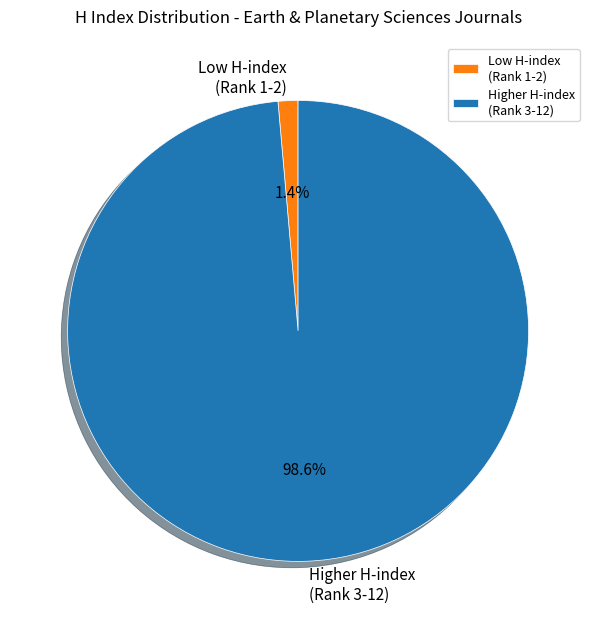

What percentage is NOT represented by Higher H-index (Rank 3-12)?

1.4%